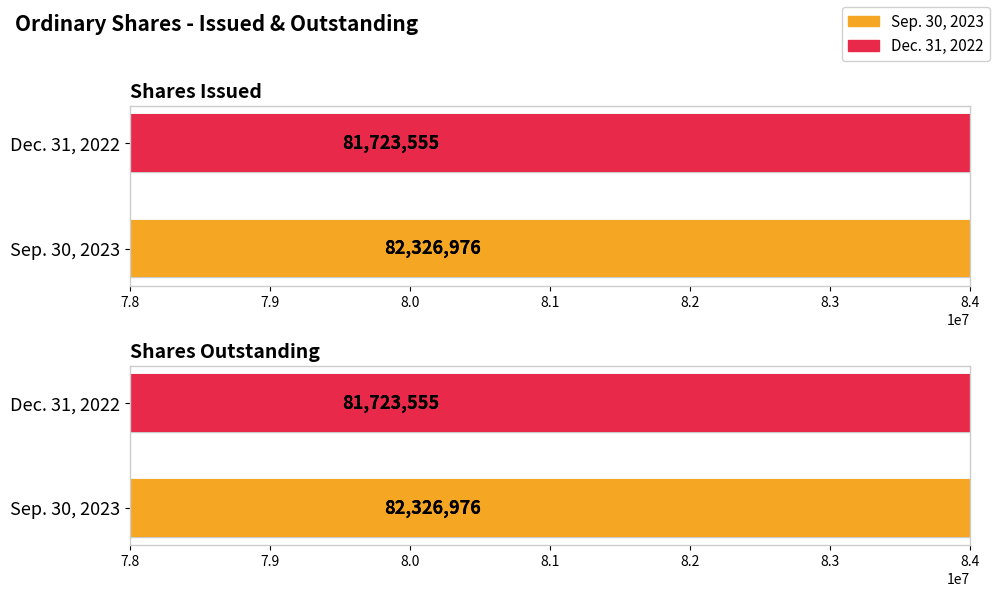

Reading left to right, extract all data points from this chart.

Sep. 30, 2023: 82326976	82326976
Dec. 31, 2022: 81723555	81723555